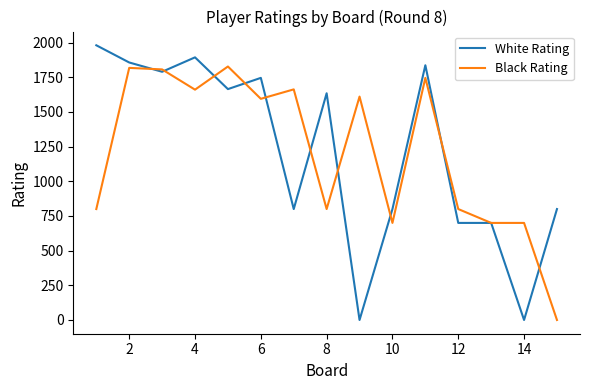

Rank the series by their maximum value, from lowest to highest.

Black Rating, White Rating